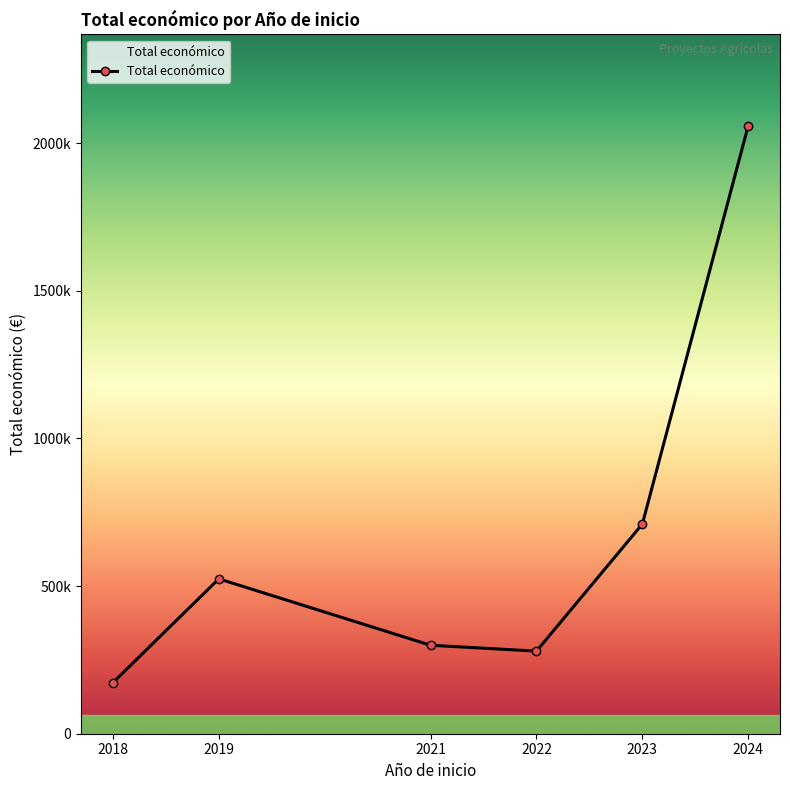

What is the maximum value shown in the chart?

2059255